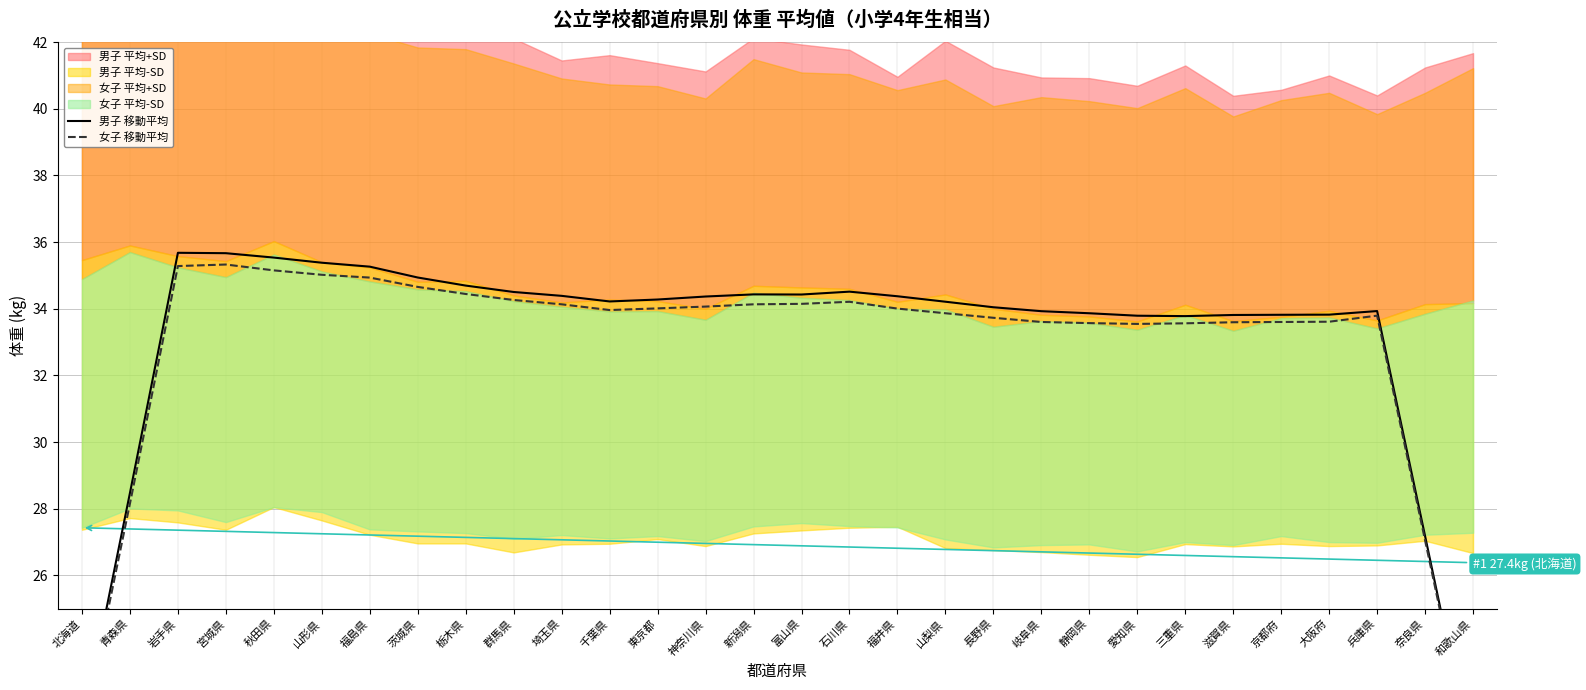

In 女子 移動平均, how many points are higher than both neighbors (excluding endpoints)?

3